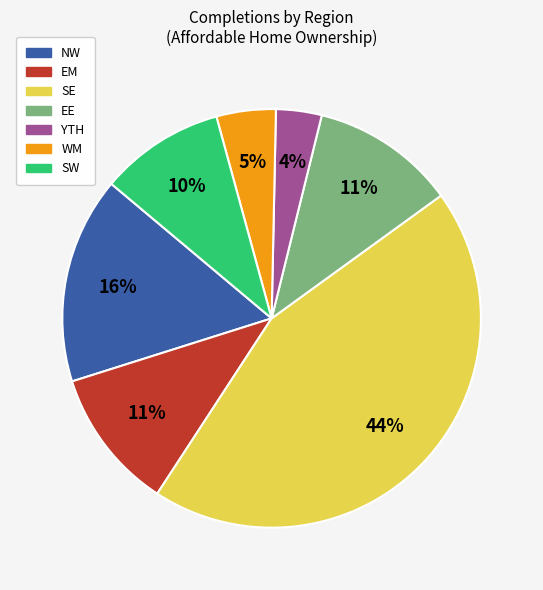

Combined, do SW and EM account for over 50%?

No